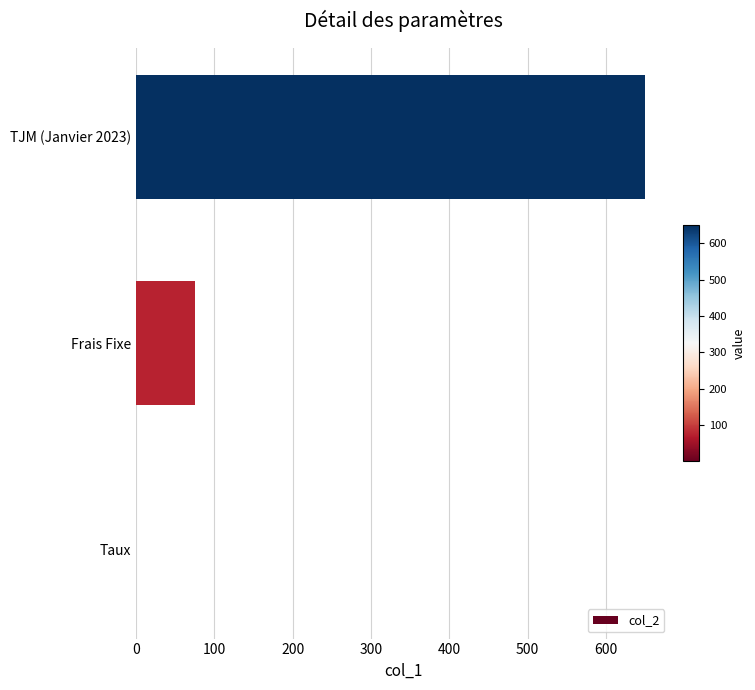

How many categories are shown in the chart?

3